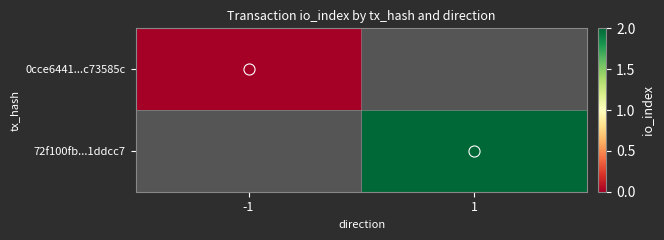

Rank the series at -1 from highest to lowest value.

0cce6441...c73585c, 72f100fb...1ddcc7